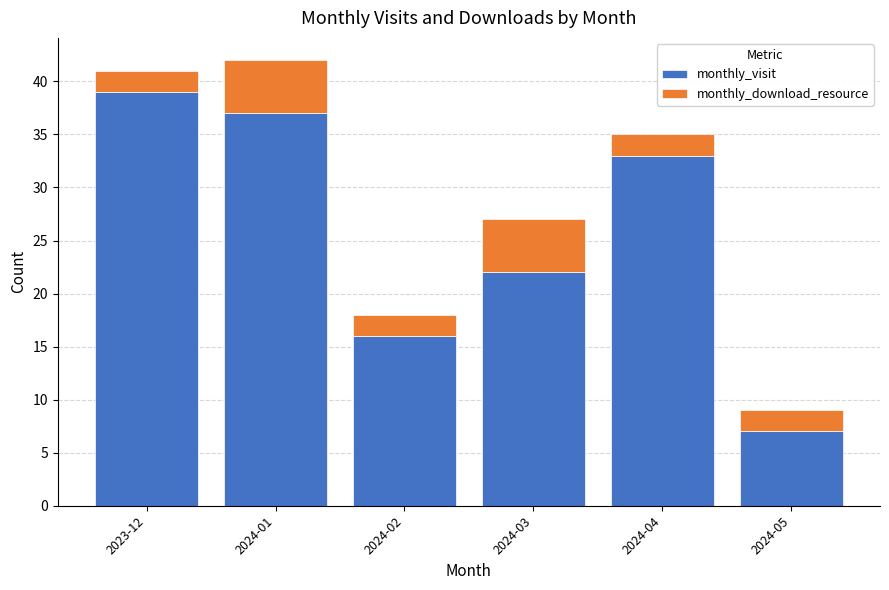

True or false: monthly_visit has a value of 16 at 2024-02.

True